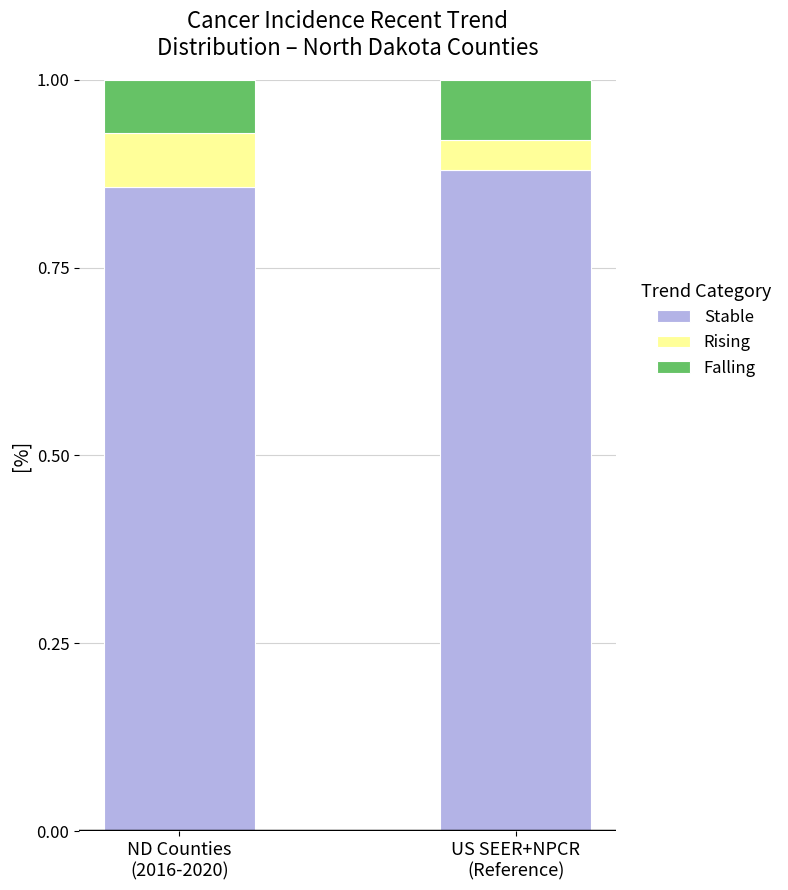

Are the bars horizontal?

No